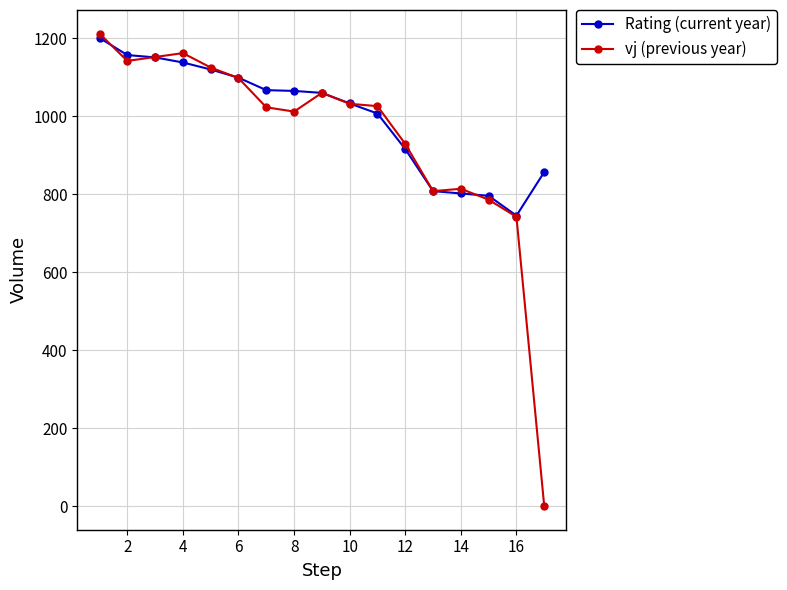

At how many categories does at least one series exceed 627?

17